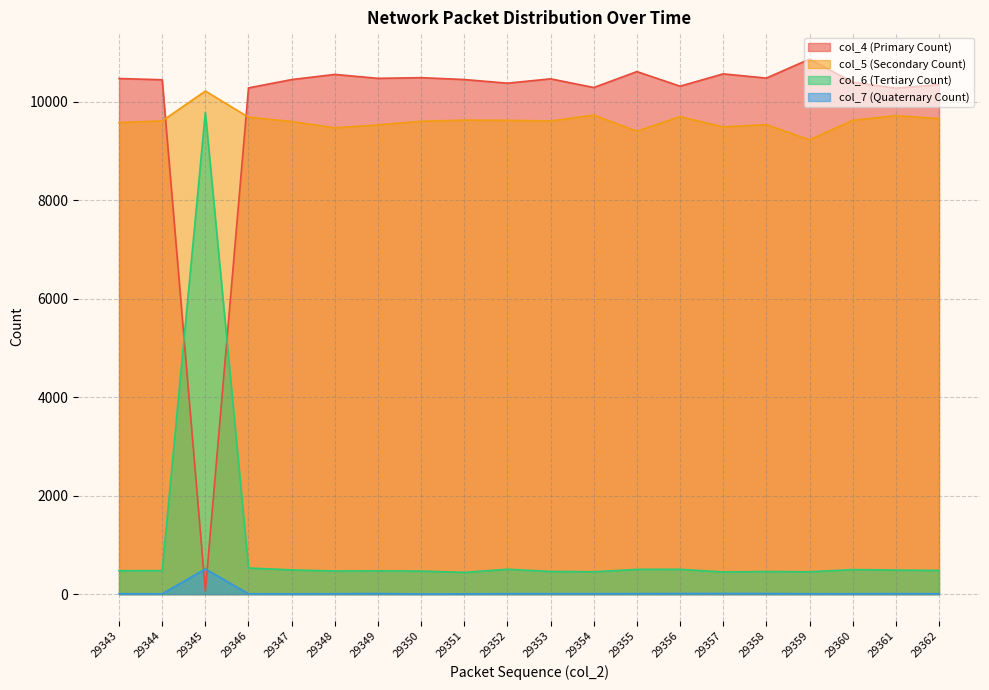

At which category does the chart reach its peak across all series?

29359